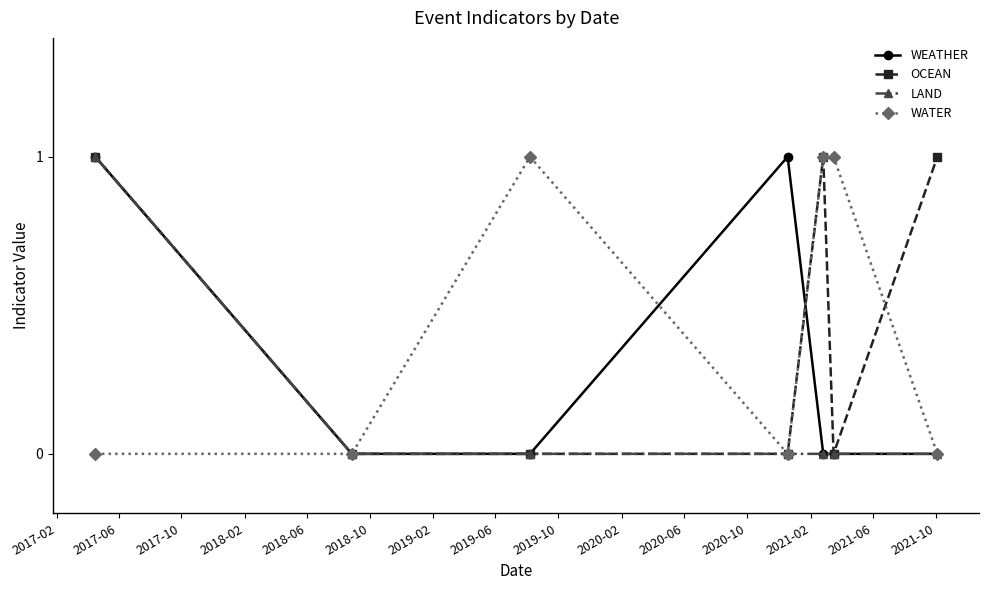

Reading left to right, list all the values displayed in this chart.

WEATHER: 1	0	0	1	0	0	0
OCEAN: 1	0	0	0	1	0	1
LAND: 1	0	0	0	0	0	0
WATER: 0	0	1	0	1	1	0